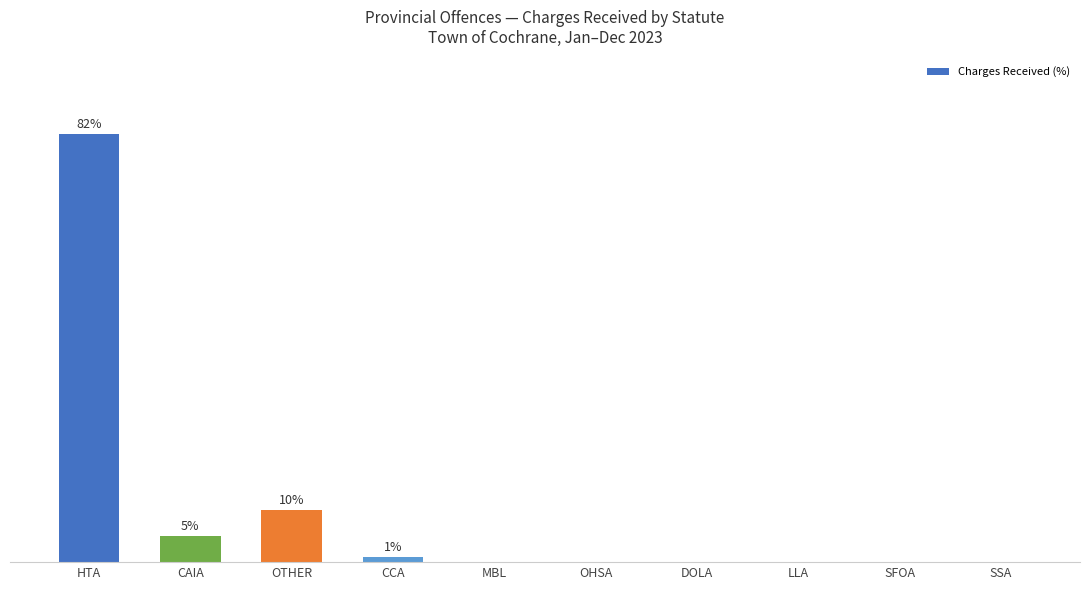

Which category has the lowest value across all series?

MBL